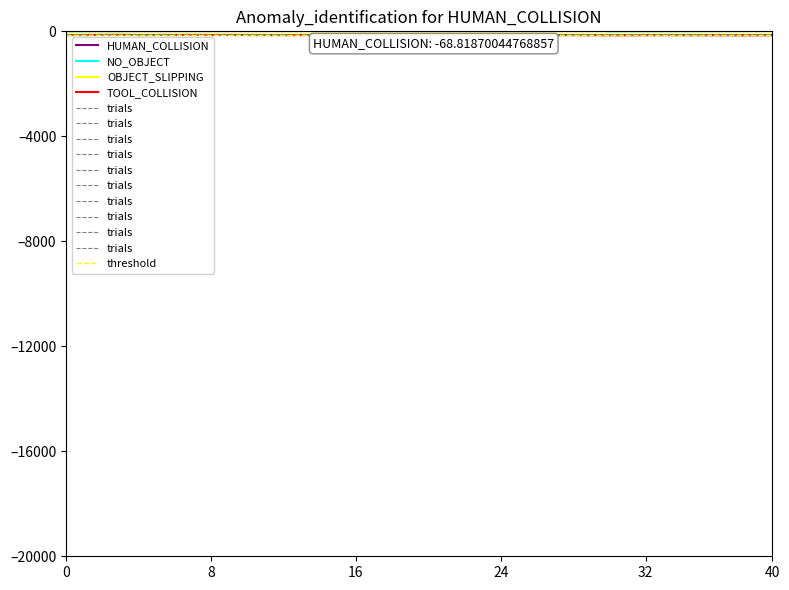

Is the value of threshold at 22 greater than the value of trials at 26?

Yes